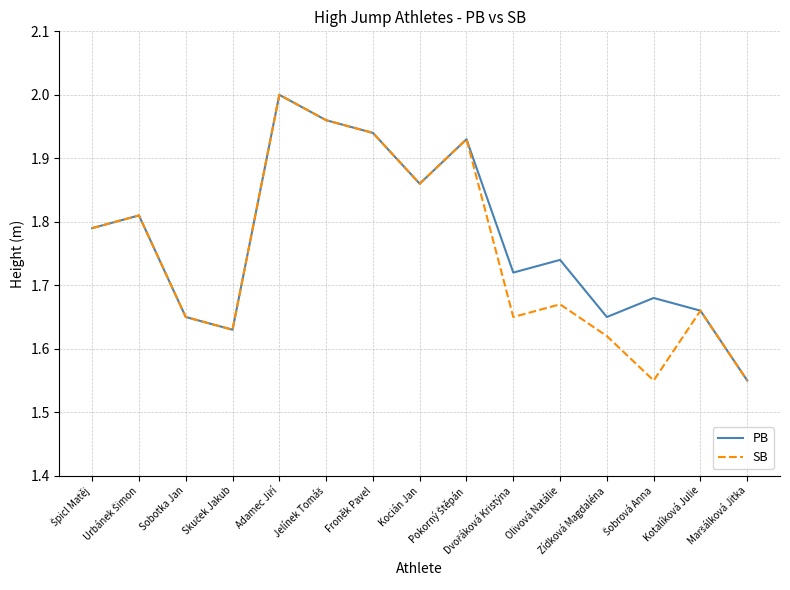

What are all the series names shown in the legend?

PB, SB